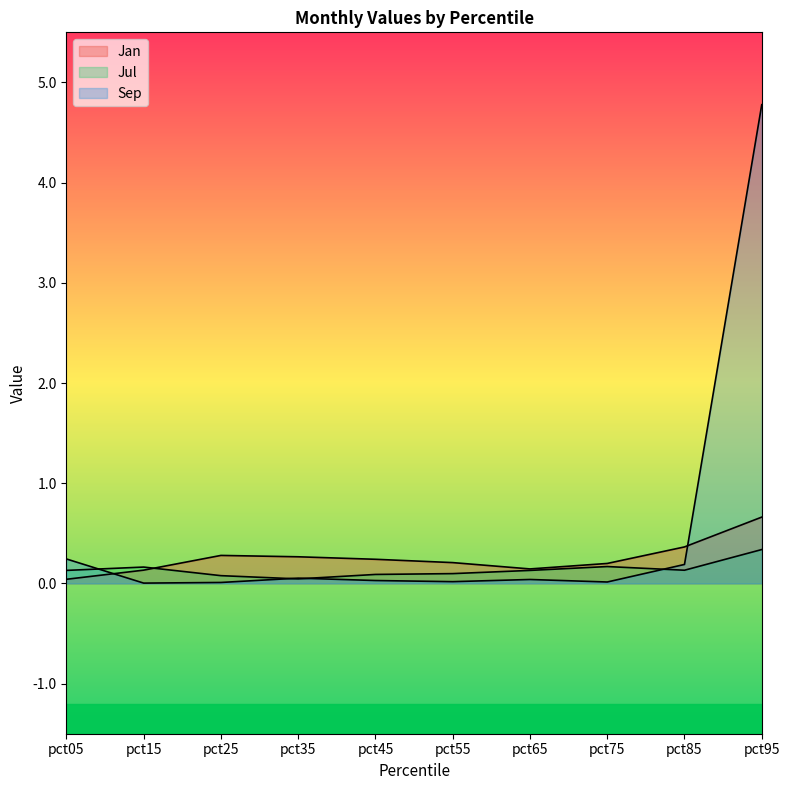

At which category does the chart reach its peak across all series?

pct95